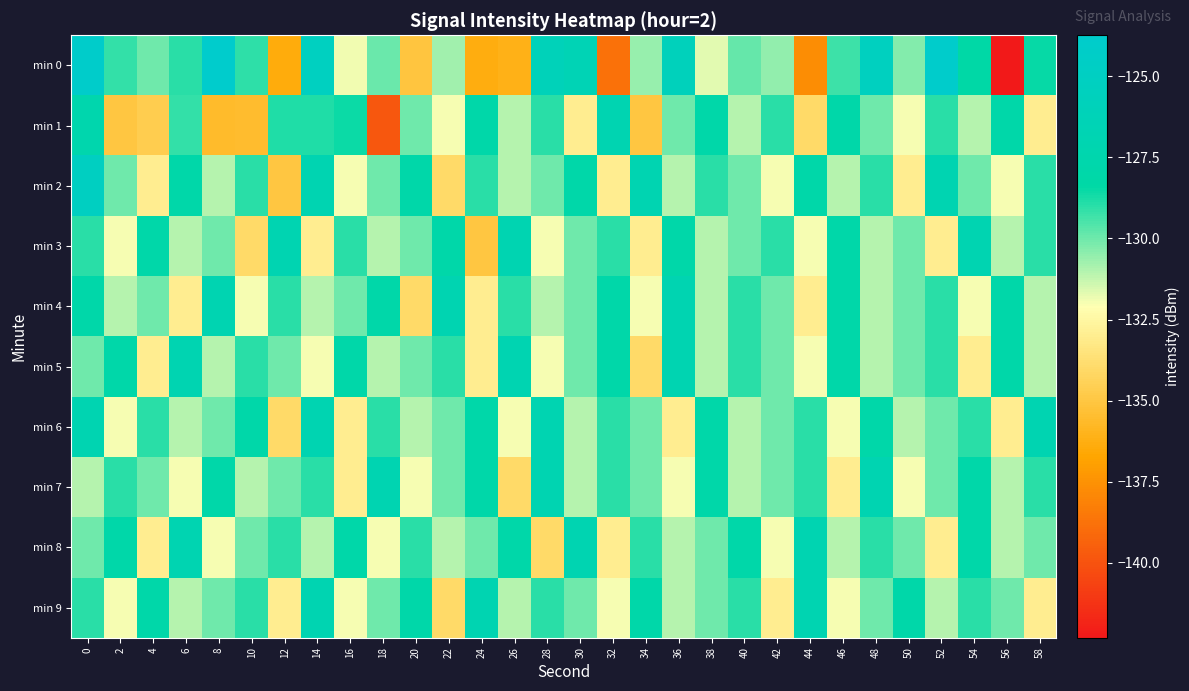

What is the greatest value displayed?

-123.7